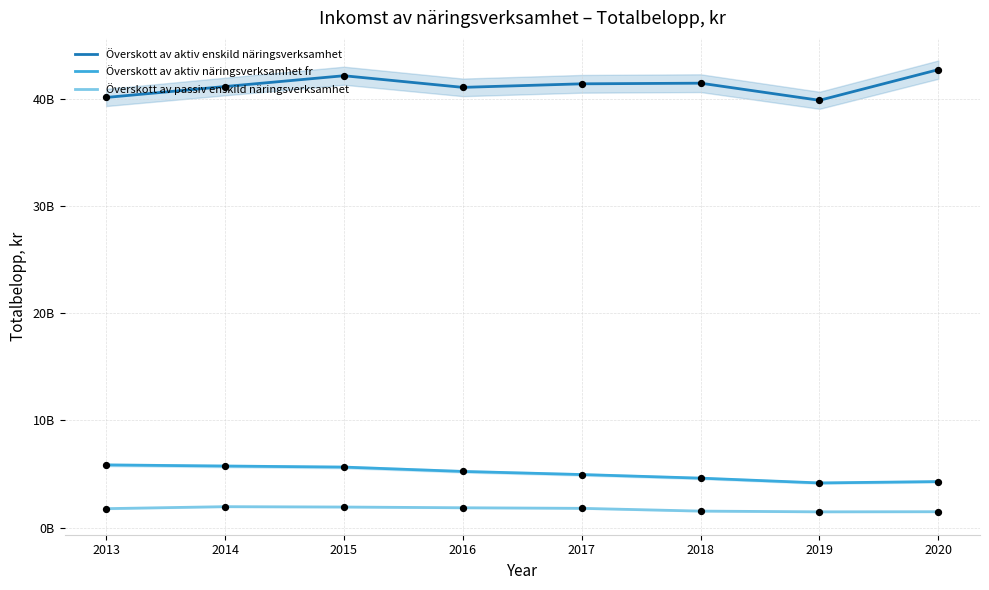

Which series has the widest spread of Y values?

Överskott av aktiv enskild näringsverksamhet